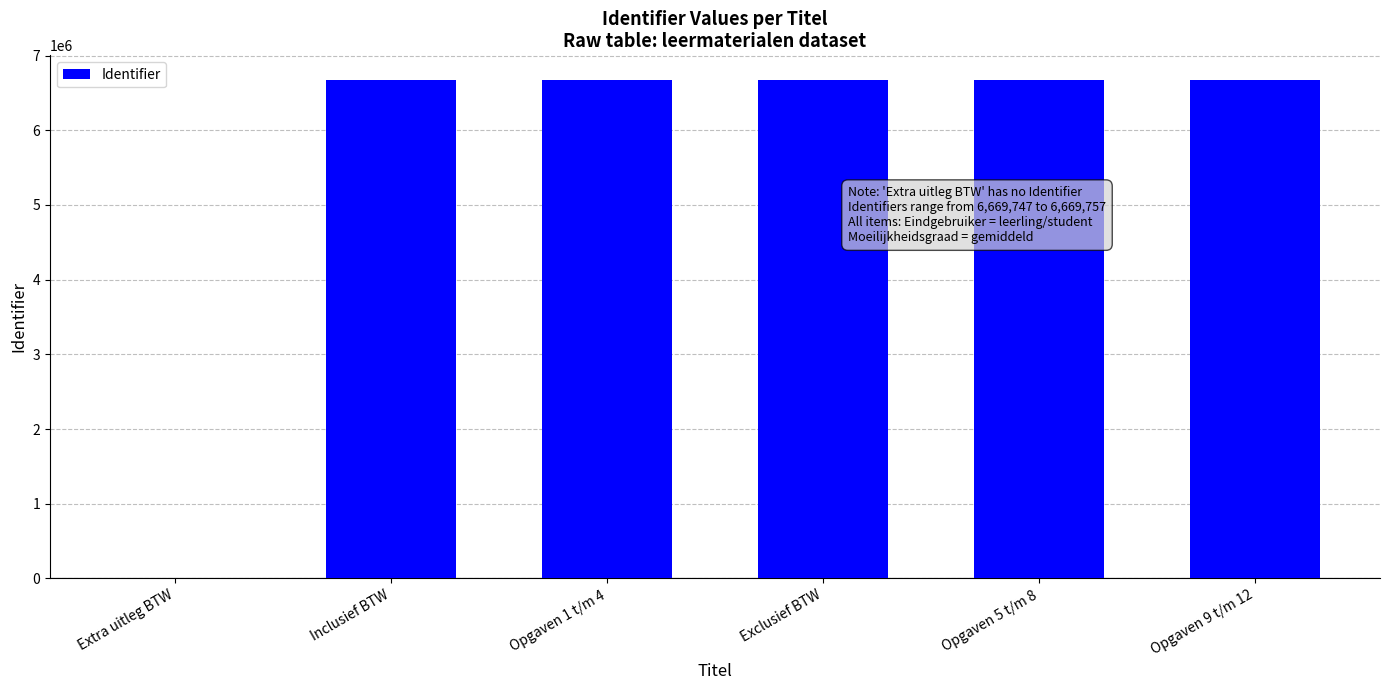

What is the change in value from Extra uitleg BTW to Opgaven 1 t/m 4?

+6669751